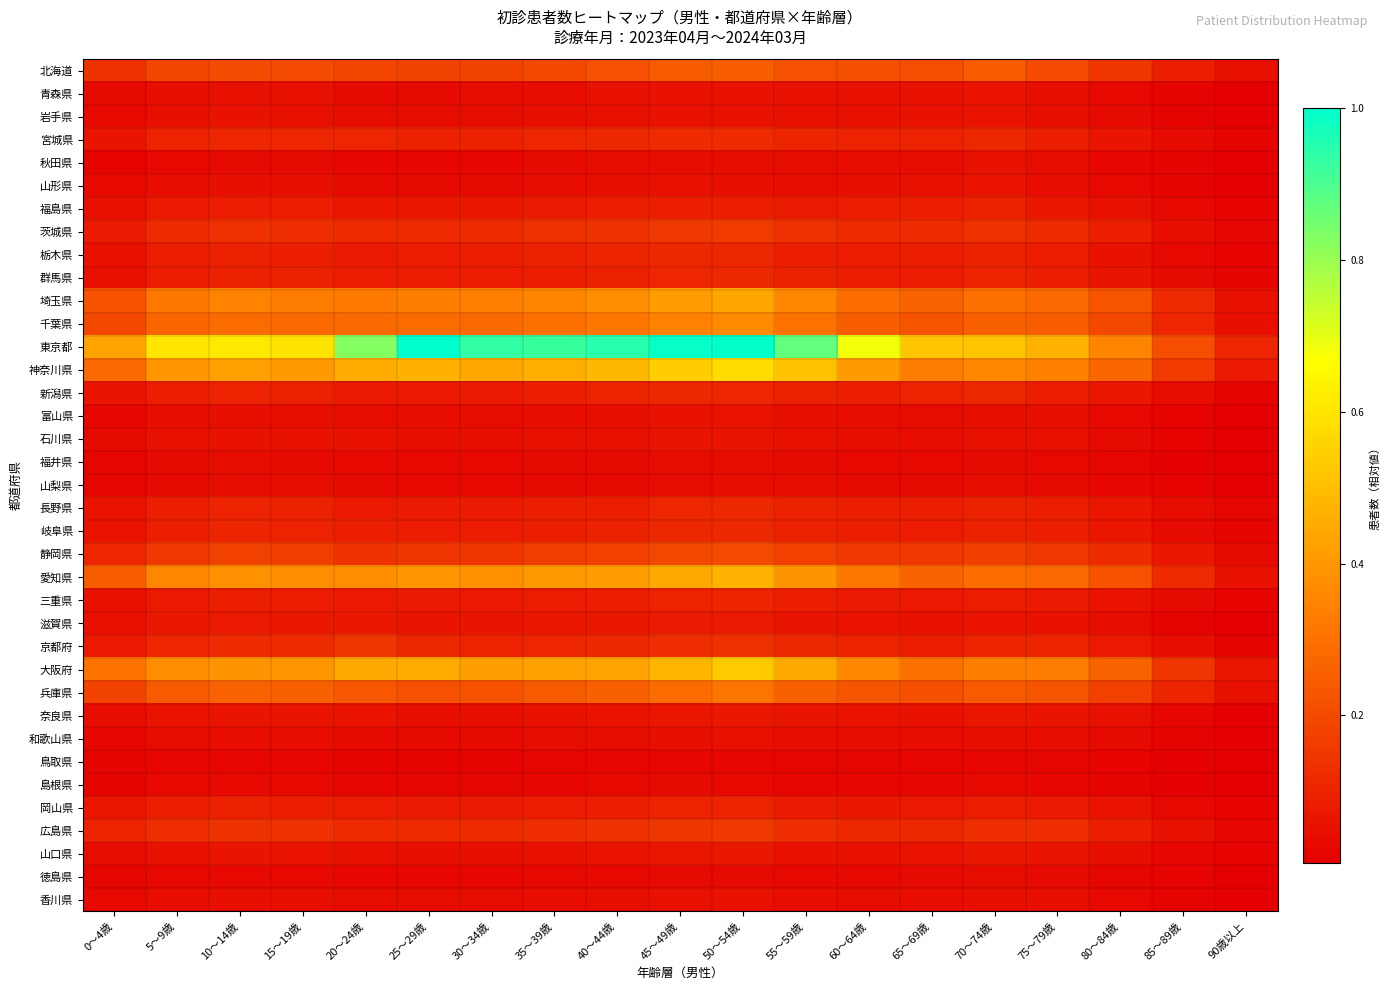

At 15～19歳, list the series in order from smallest to largest.

鳥取県, 島根県, 徳島県, 秋田県, 福井県, 山梨県, 和歌山県, 富山県, 香川県, 山形県, 青森県, 岩手県, 石川県, 山口県, 奈良県, 滋賀県, 福島県, 三重県, 岡山県, 栃木県, 新潟県, 群馬県, 長野県, 岐阜県, 宮城県, 京都府, 茨城県, 広島県, 静岡県, 北海道, 兵庫県, 千葉県, 埼玉県, 愛知県, 大阪府, 神奈川県, 東京都